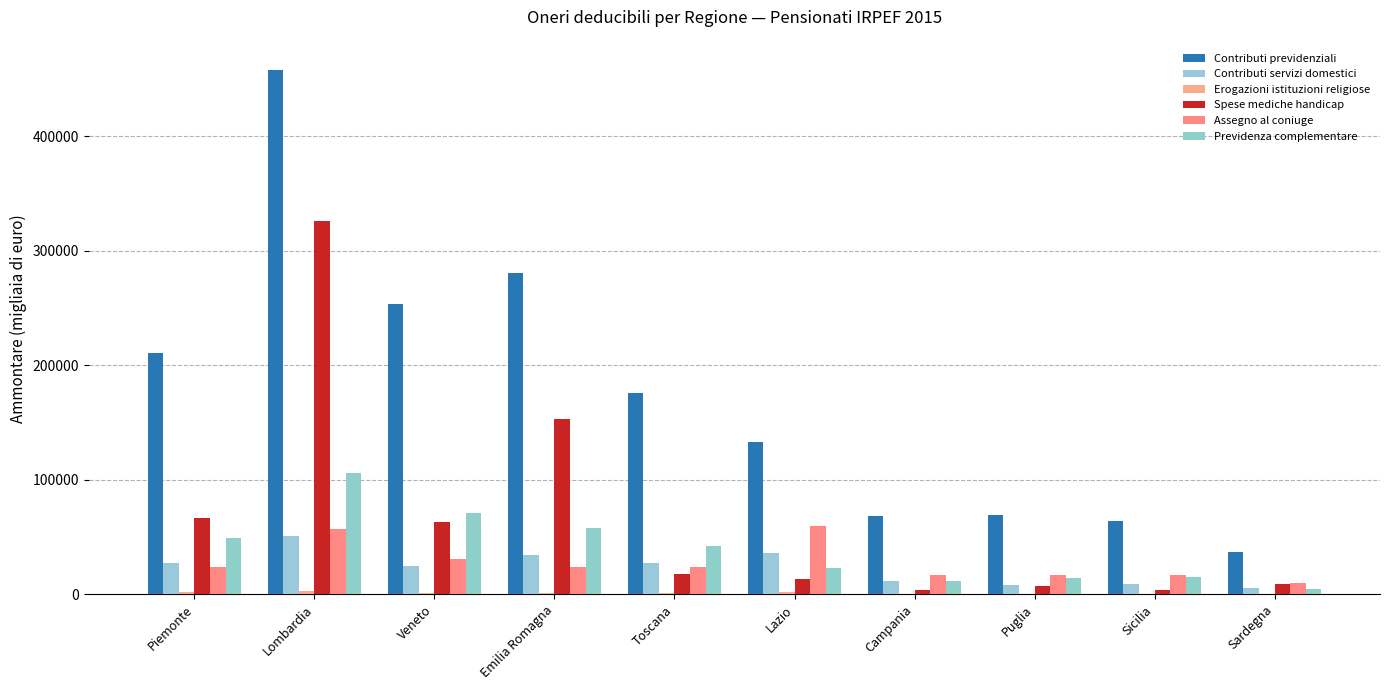

Are the bars grouped side by side (vs. stacked)?

Yes